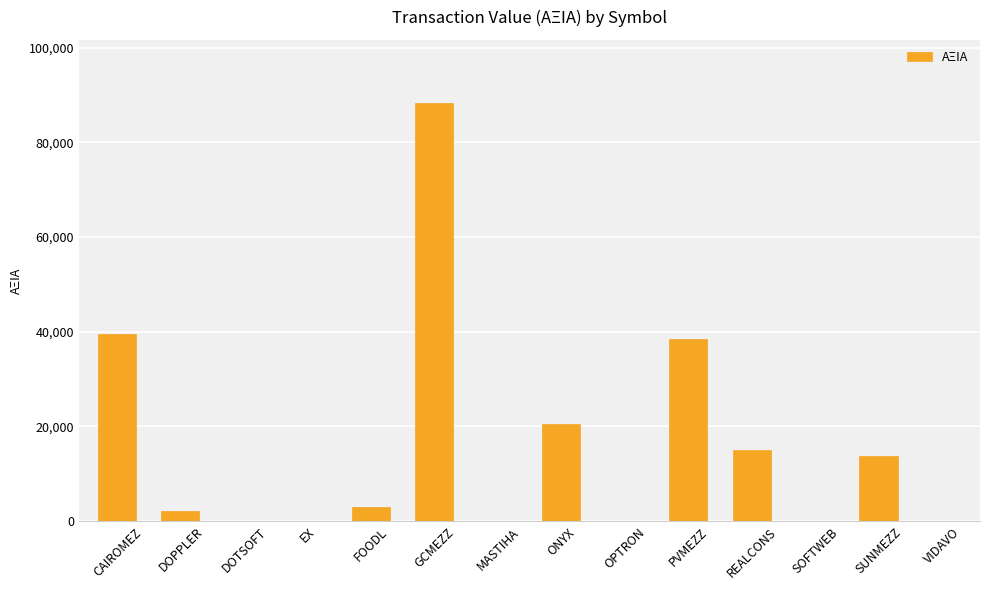

How many series are shown in this chart?

1